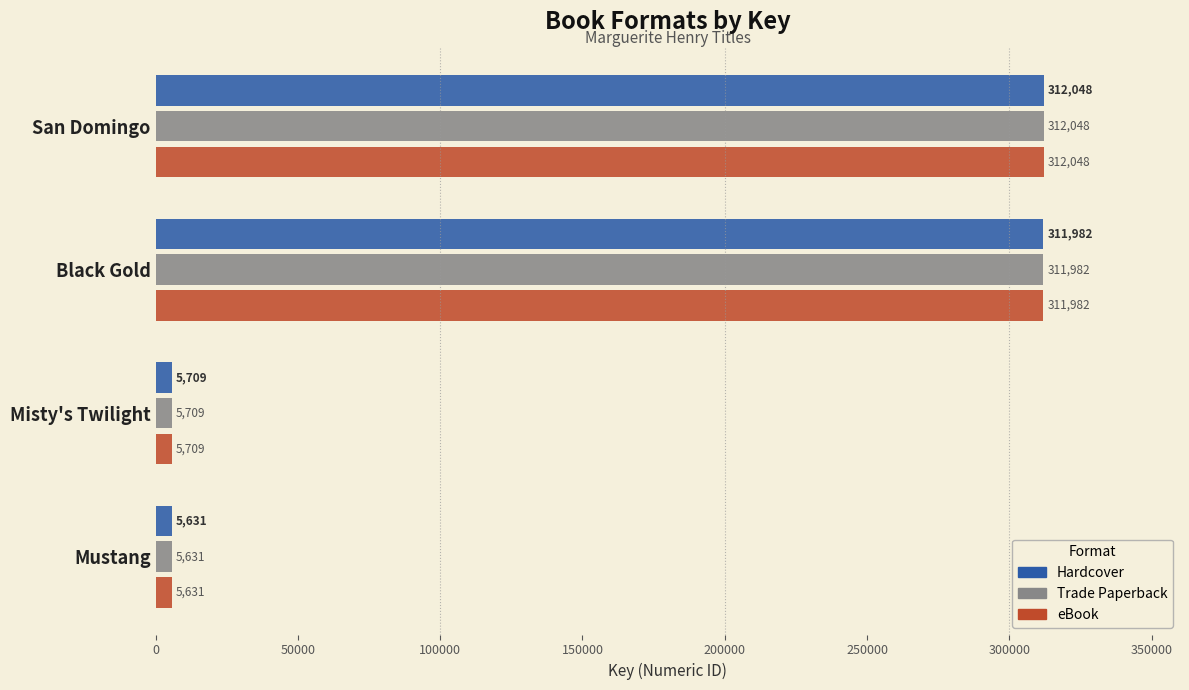

Is it true that Trade Paperback equals 5709 at Misty's Twilight?

True